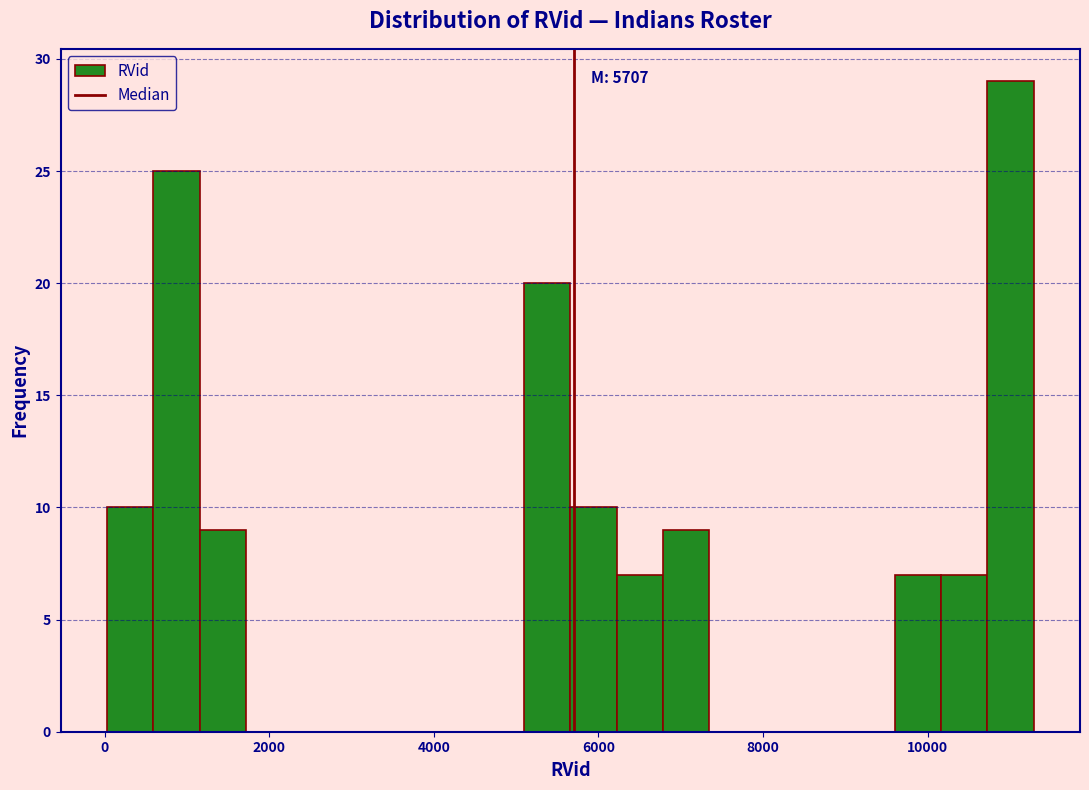

Around what value on the x-axis is the tallest bar? Give the approximate position of its centre, as read against the axis.

11000